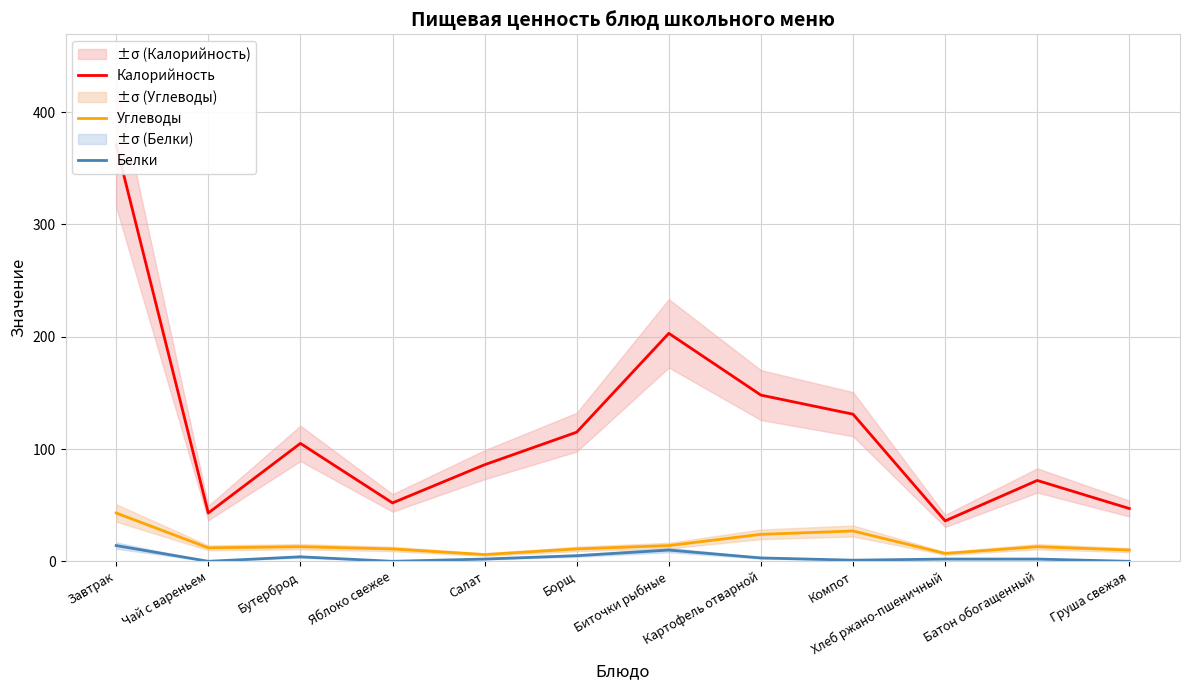

True or false: Белки has a value of 1 at Компот.

True